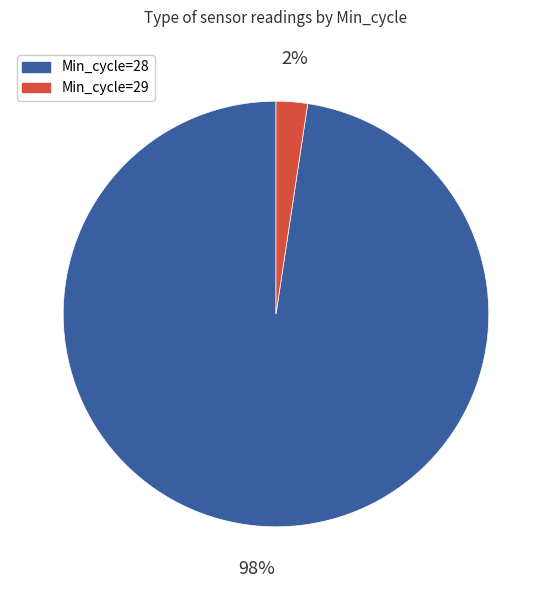

To the nearest percent, what percentage of the pie is Min_cycle=29?

2%